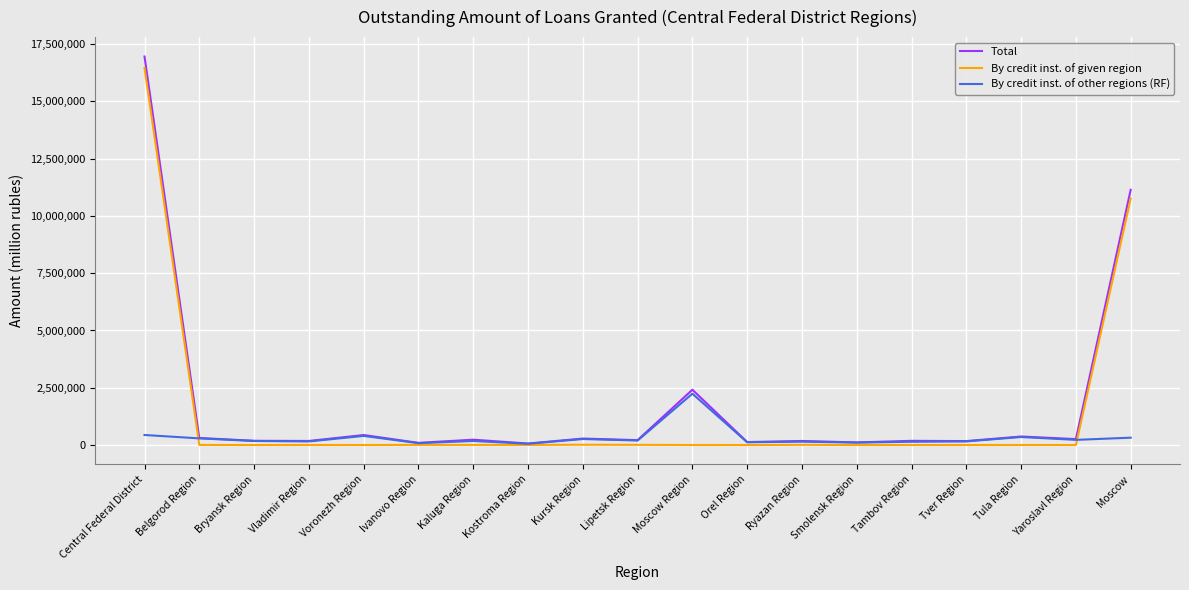

What are all the series names shown in the legend?

Total, By credit inst. of given region, By credit inst. of other regions (RF)